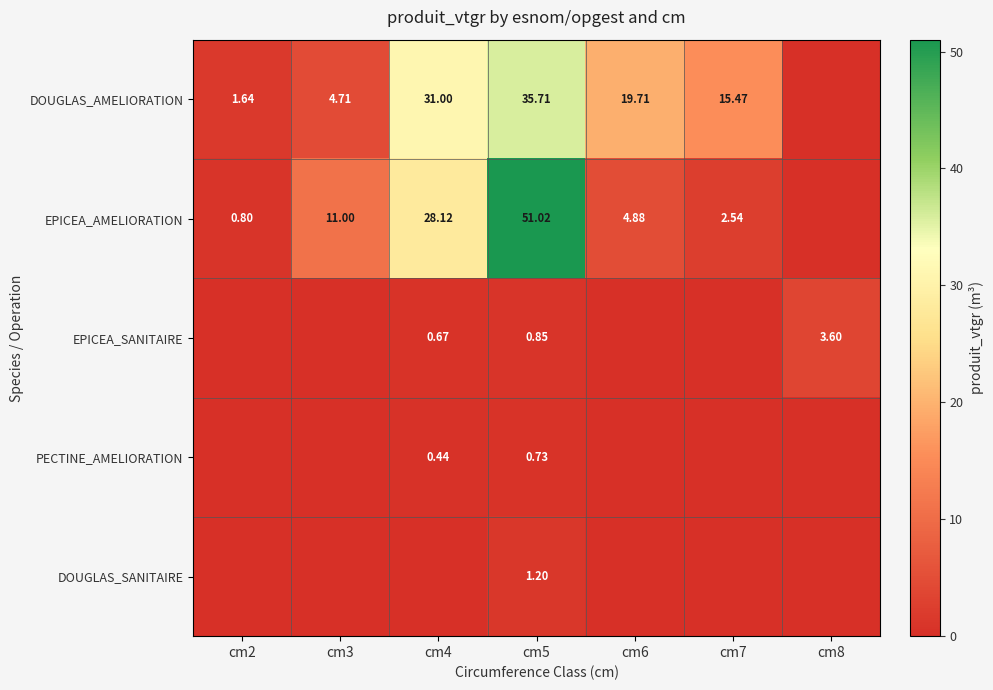

True or false: DOUGLAS_AMELIORATION has a value of 9.5 at cm7.

False